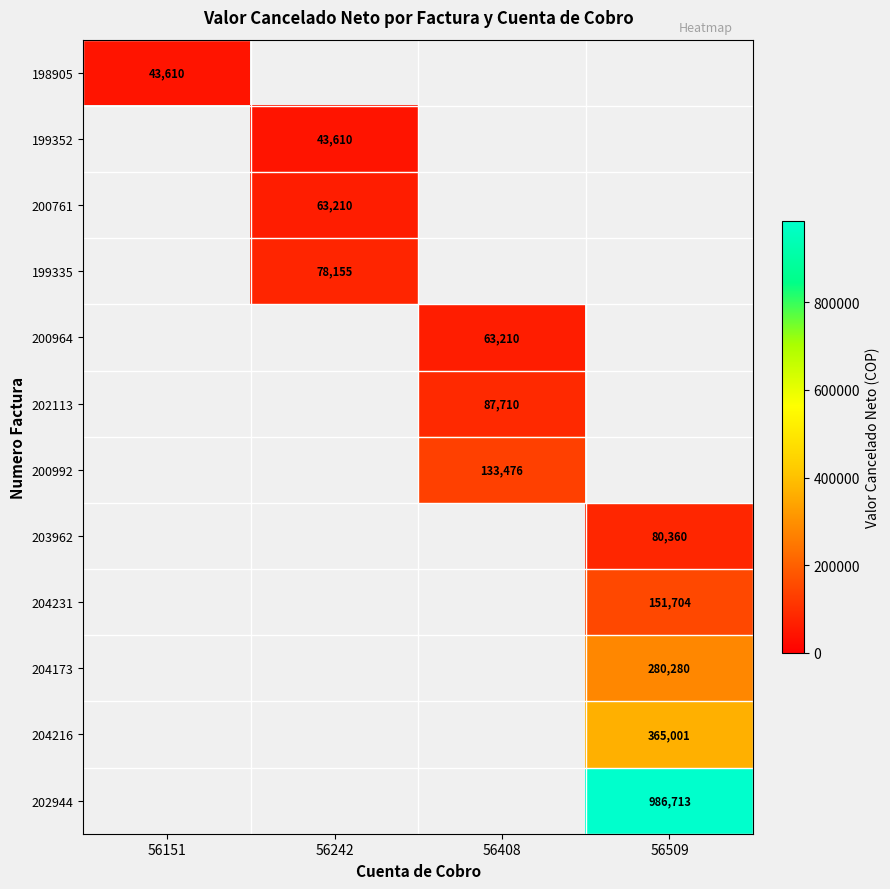

At which category does the chart reach its minimum across all series?

56151